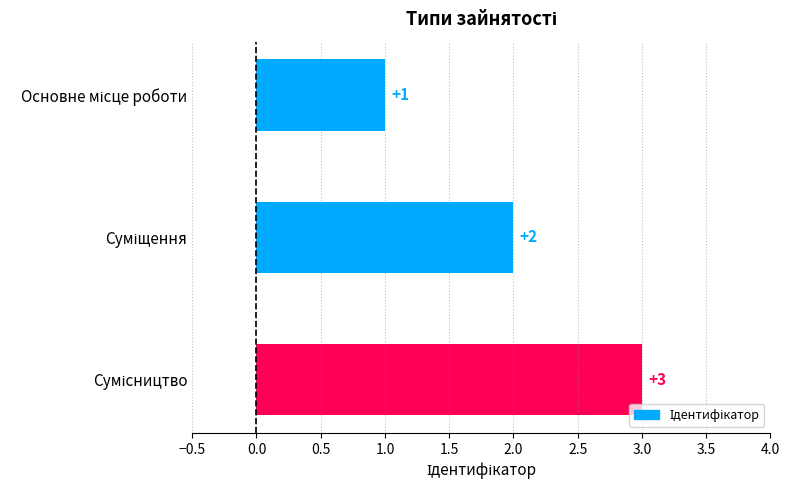

What is the value of the 3rd bar from the top?

3